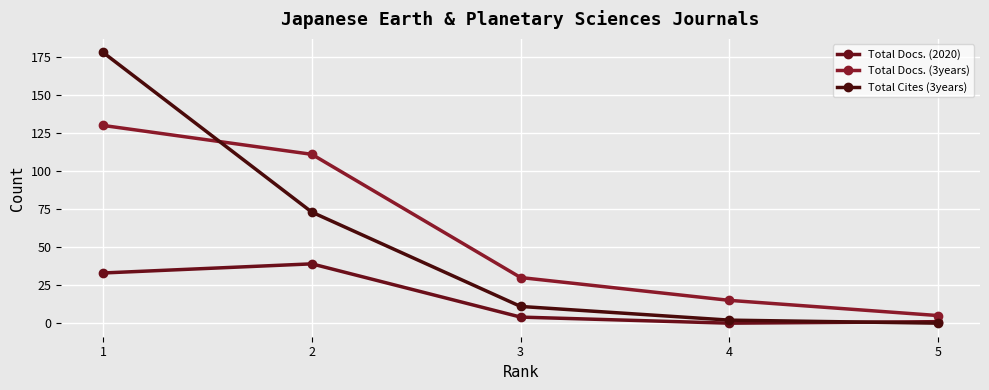

True or false: Total Cites (3years) has a value of 57 at 5.

False